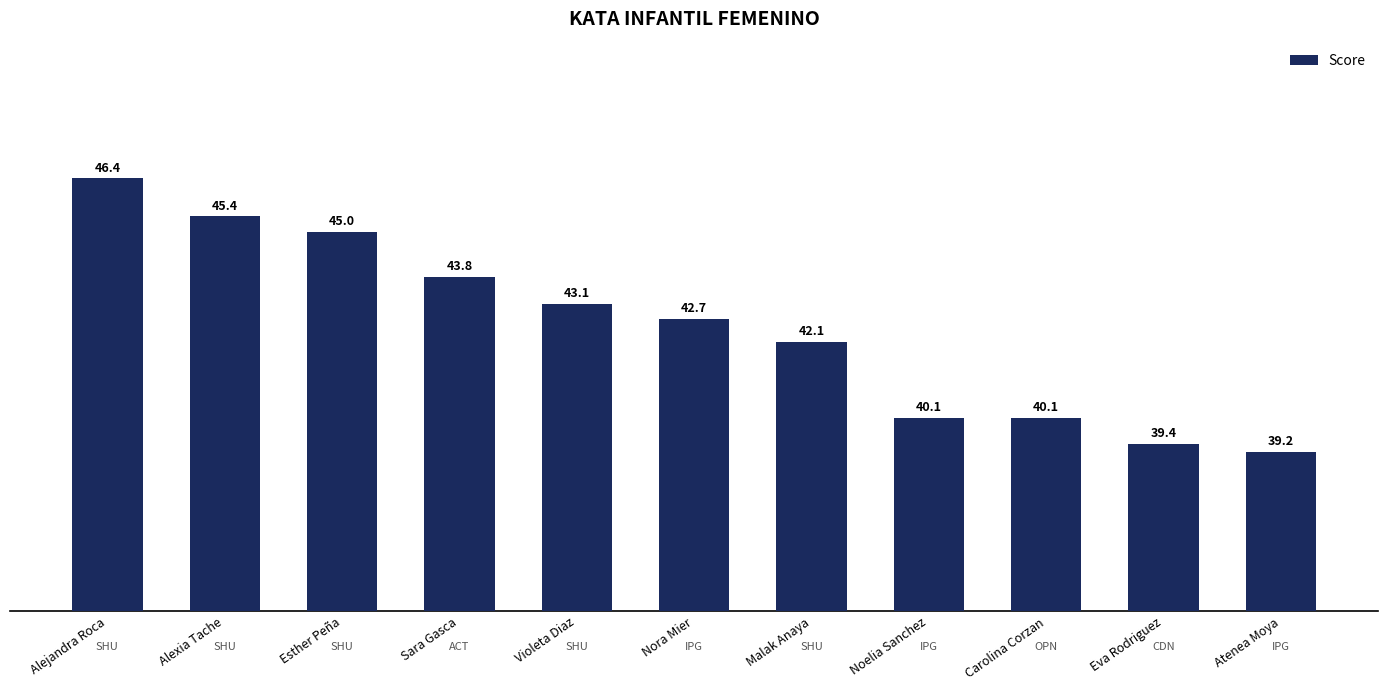

True or false: the data shows 39.4 at Eva Rodriguez.

True